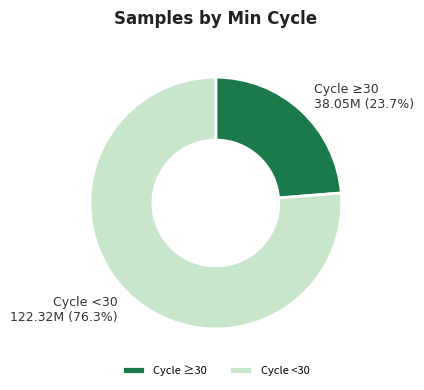

Which category has the smallest portion of the pie?

Cycle ≥30